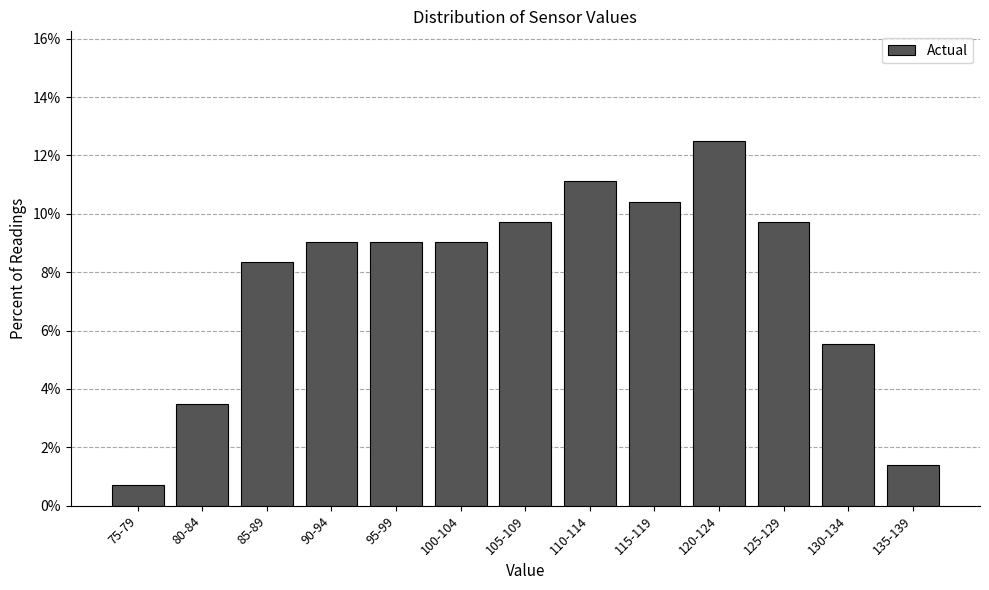

Reading right to left, list all the values displayed in this chart.

1.4	5.6	9.7	12.5	10.4	11.1	9.7	9.0	9.0	9.0	8.3	3.5	0.7